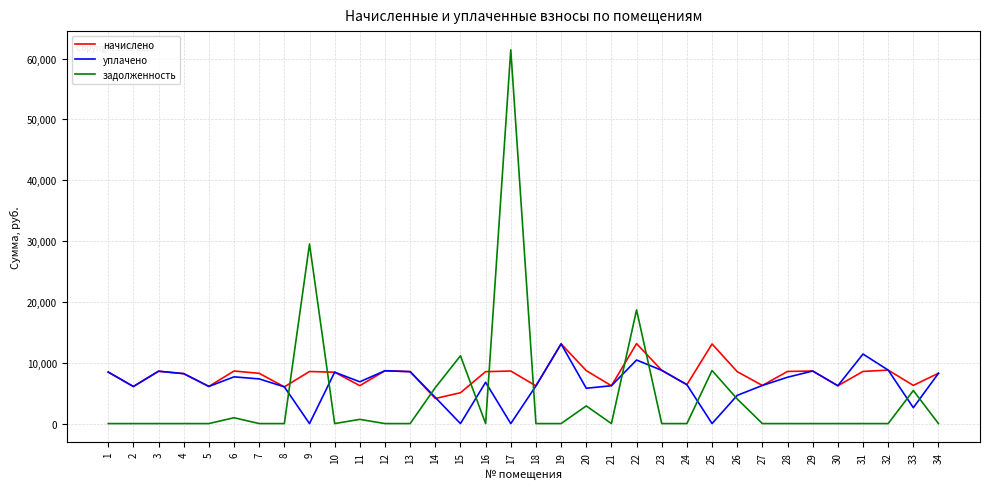

What is the highest value of the начислено series?

13144.3